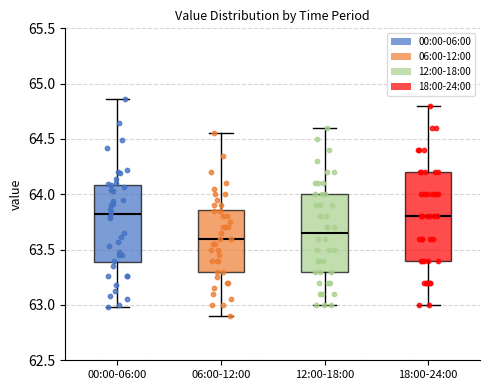

Reading left to right, read every box against the y-axis: the position of its median line, the range the box covers, and the ends of its whiskers. The values are not printed on the chart, so give them approximately, as read against the axis.

00:00-06:00: median 63.80, box 63.40 to 64.10, whiskers 63.00 to 64.85
06:00-12:00: median 63.60, box 63.30 to 63.85, whiskers 62.90 to 64.55
12:00-18:00: median 63.65, box 63.30 to 64.00, whiskers 63.00 to 64.60
18:00-24:00: median 63.80, box 63.40 to 64.20, whiskers 63.00 to 64.80